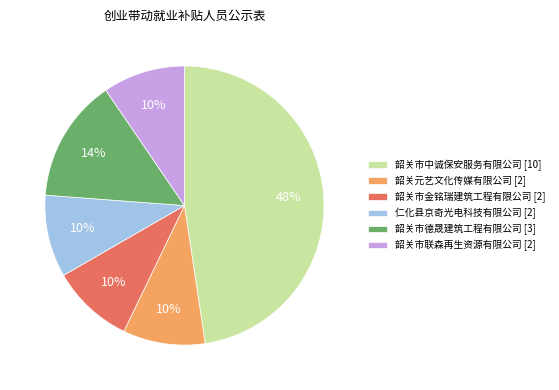

Does 韶关元艺文化传媒有限公司 represent more than half of the total?

No